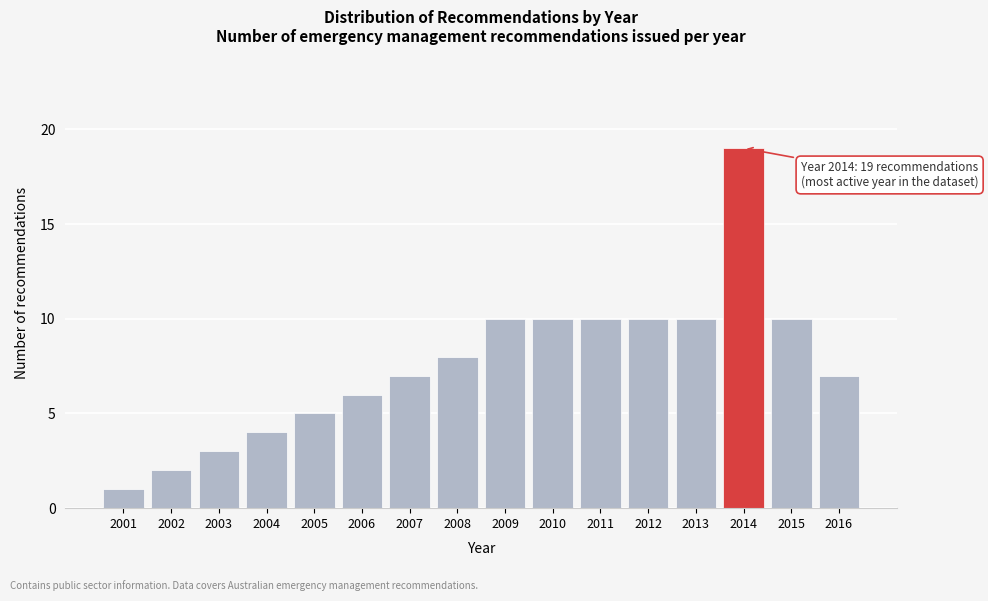

Reading left to right, list all the values displayed in this chart.

1	2	3	4	5	6	7	8	10	10	10	10	10	19	10	7